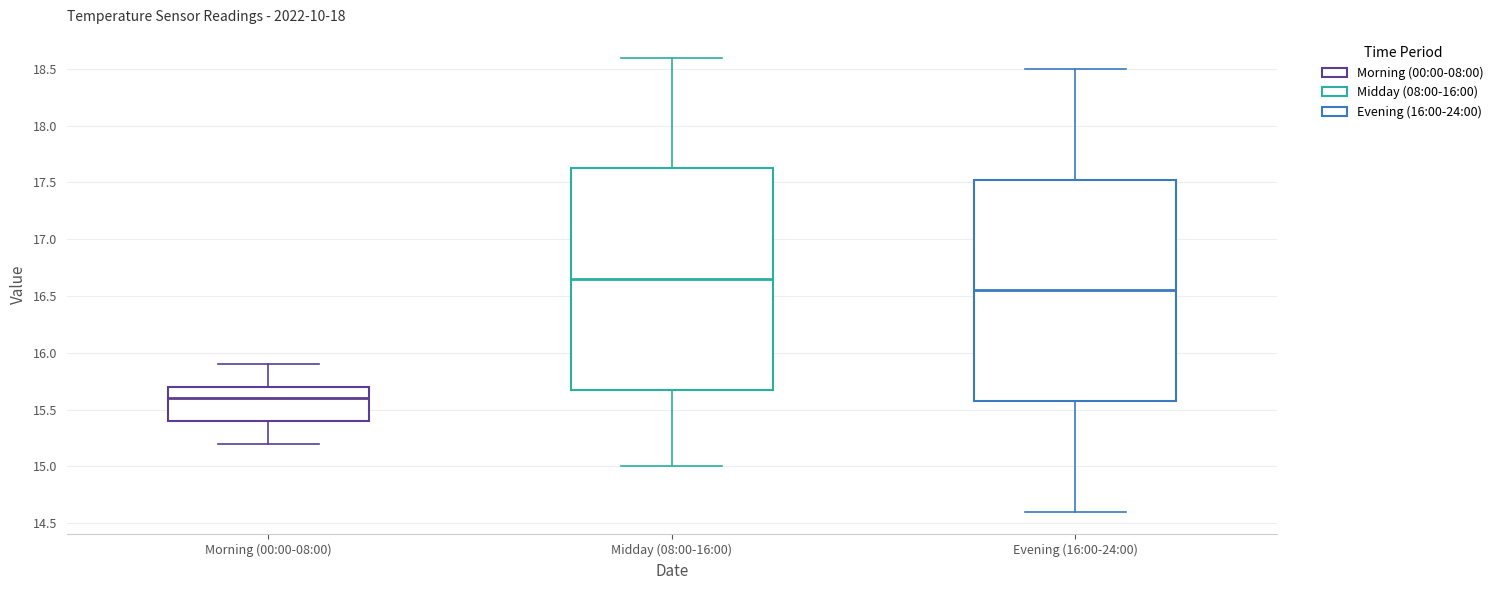

Reading left to right, read every box against the y-axis: the position of its median line, the range the box covers, and the ends of its whiskers. The values are not printed on the chart, so give them approximately, as read against the axis.

Morning (00:00-08:00): median 15.60, box 15.40 to 15.70, whiskers 15.20 to 15.90
Midday (08:00-16:00): median 16.65, box 15.70 to 17.65, whiskers 15.00 to 18.60
Evening (16:00-24:00): median 16.55, box 15.60 to 17.55, whiskers 14.60 to 18.50